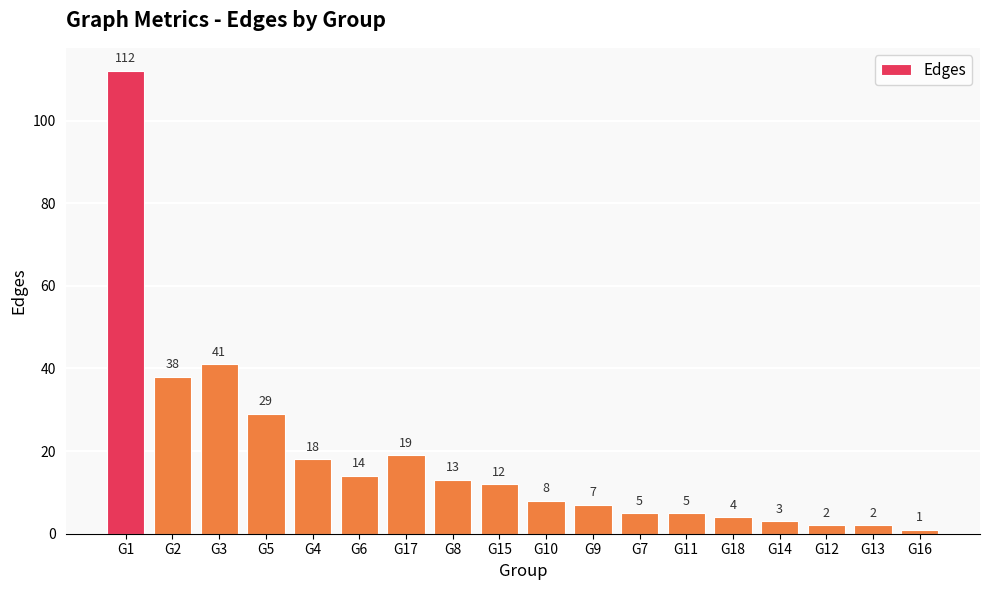

Reading left to right, transcribe all the data shown in this chart.

112	38	41	29	18	14	19	13	12	8	7	5	5	4	3	2	2	1